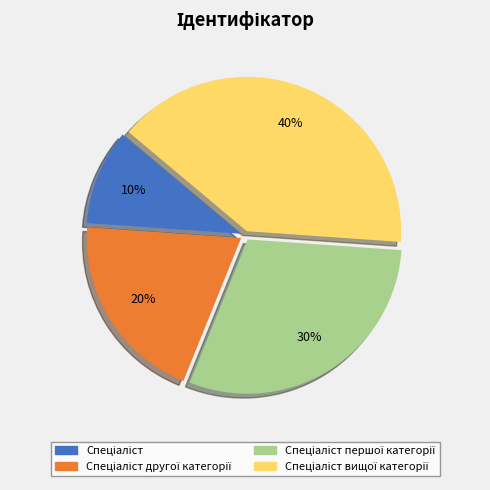

Is there a majority slice in this chart?

No